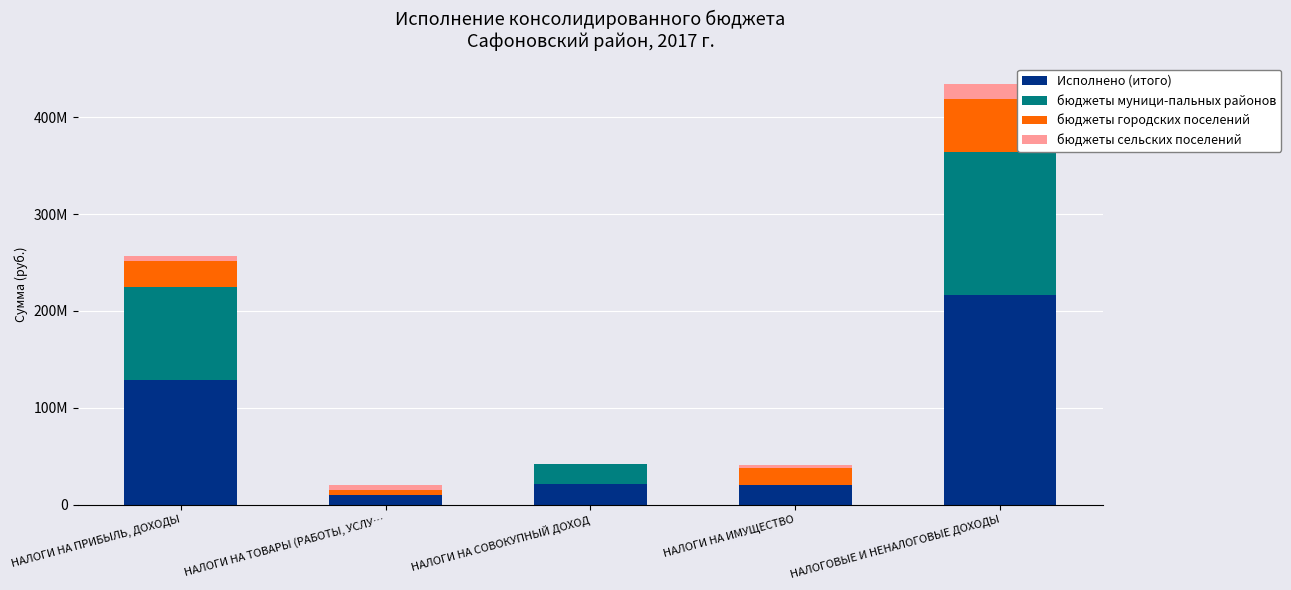

List the series in order of their peak value, highest first.

Исполнено (итого), бюджеты муници-пальных районов, бюджеты городских поселений, бюджеты сельских поселений